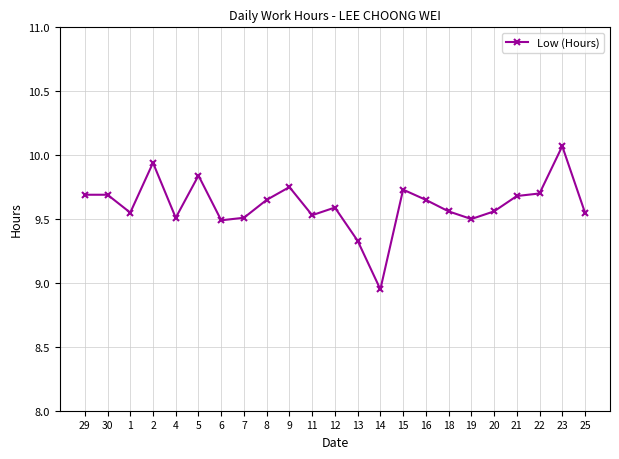

True or false: the data has more than 0 interior local peaks.

True